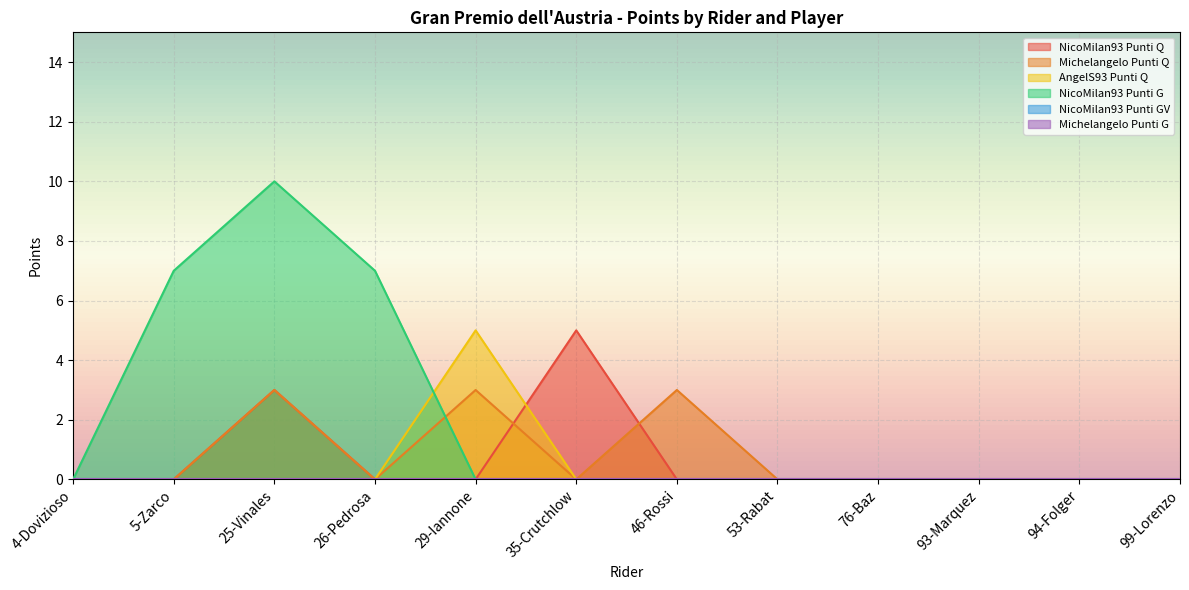

Which category has the lowest value in the NicoMilan93 Punti Q series?

4-Dovizioso